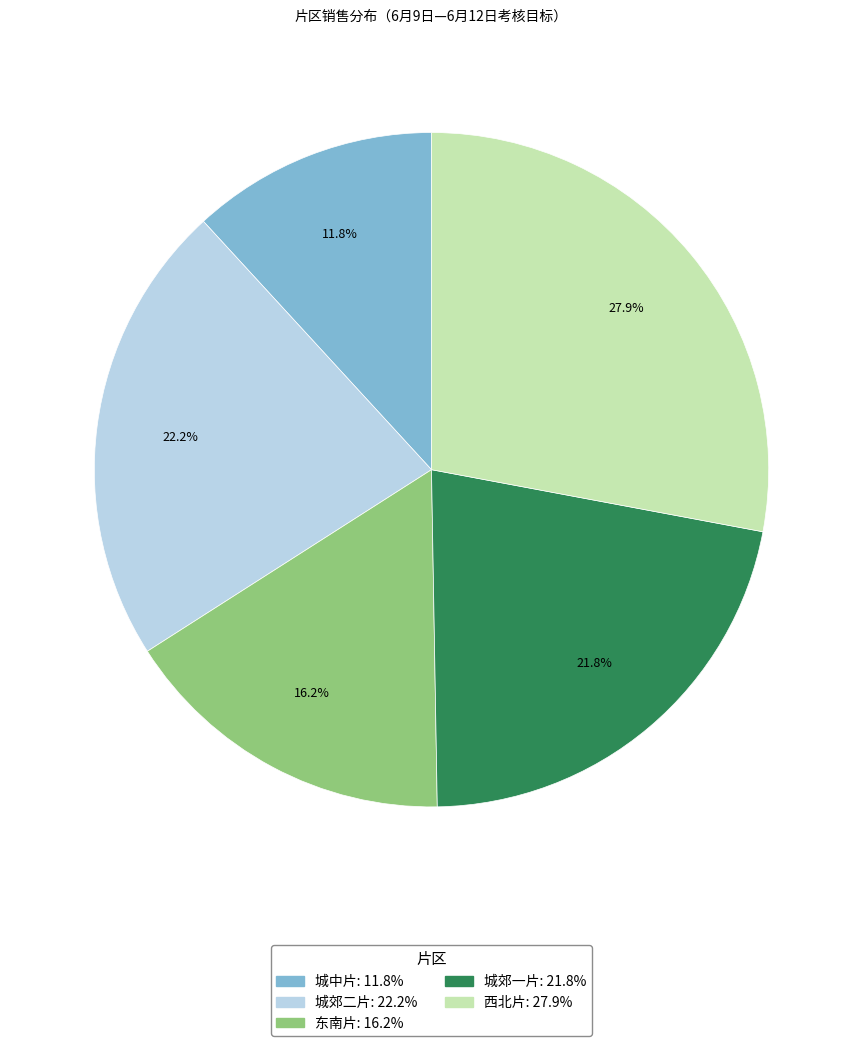

How many slices are in this pie chart?

5